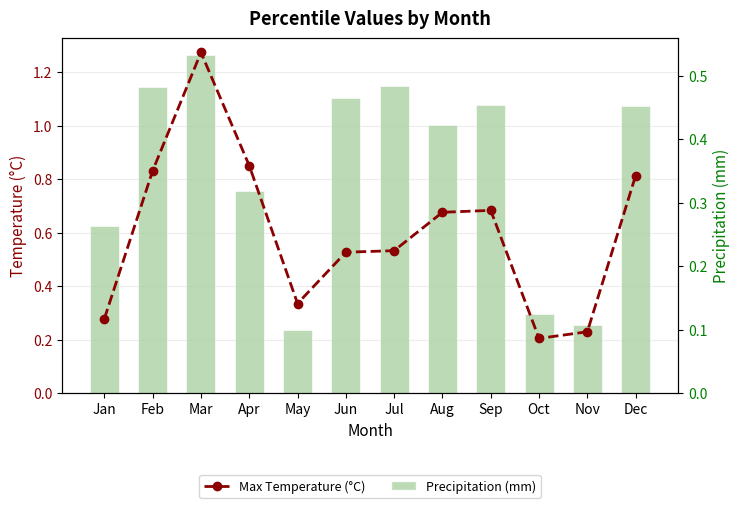

How many groups of bars are there?

12